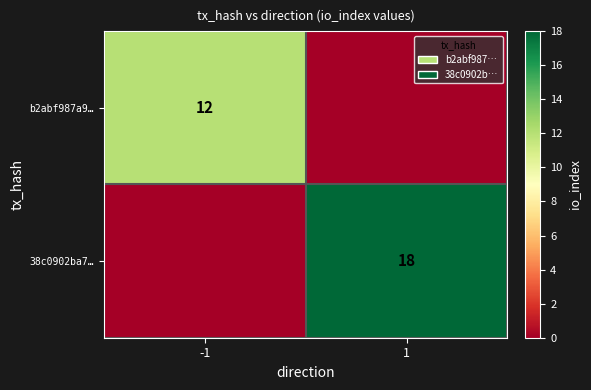

True or false: b2abf987a9… has a value of 17 at -1.

False